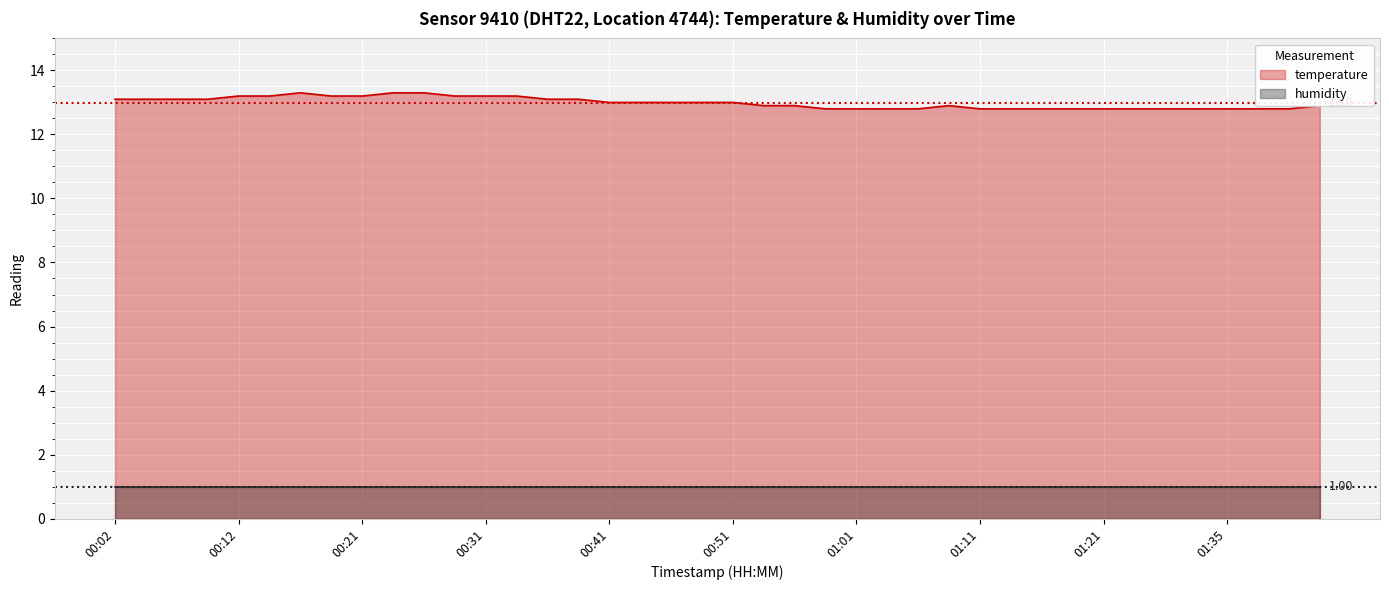

What is the difference between the maximum and minimum values?

0.5